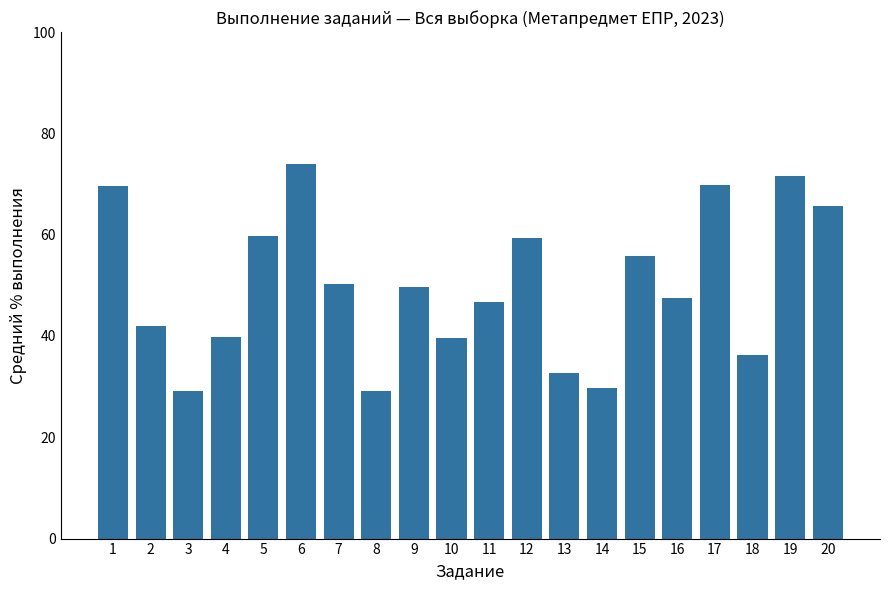

The chart shows a value of 14.9 at 19. True or false?

False